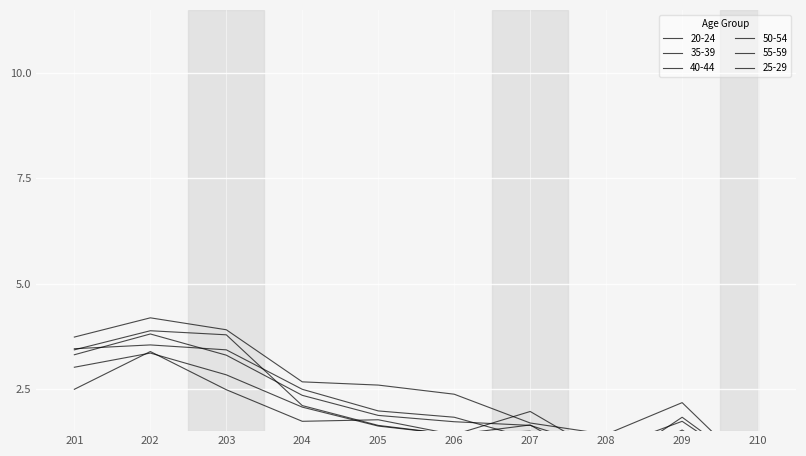

Is the value of 35-39 at 206 greater than the value of 50-54 at 206?

No